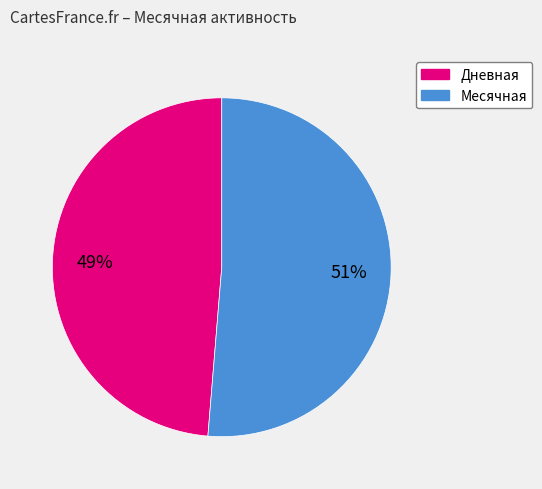

To the nearest percent, what is the average slice percentage?

50%